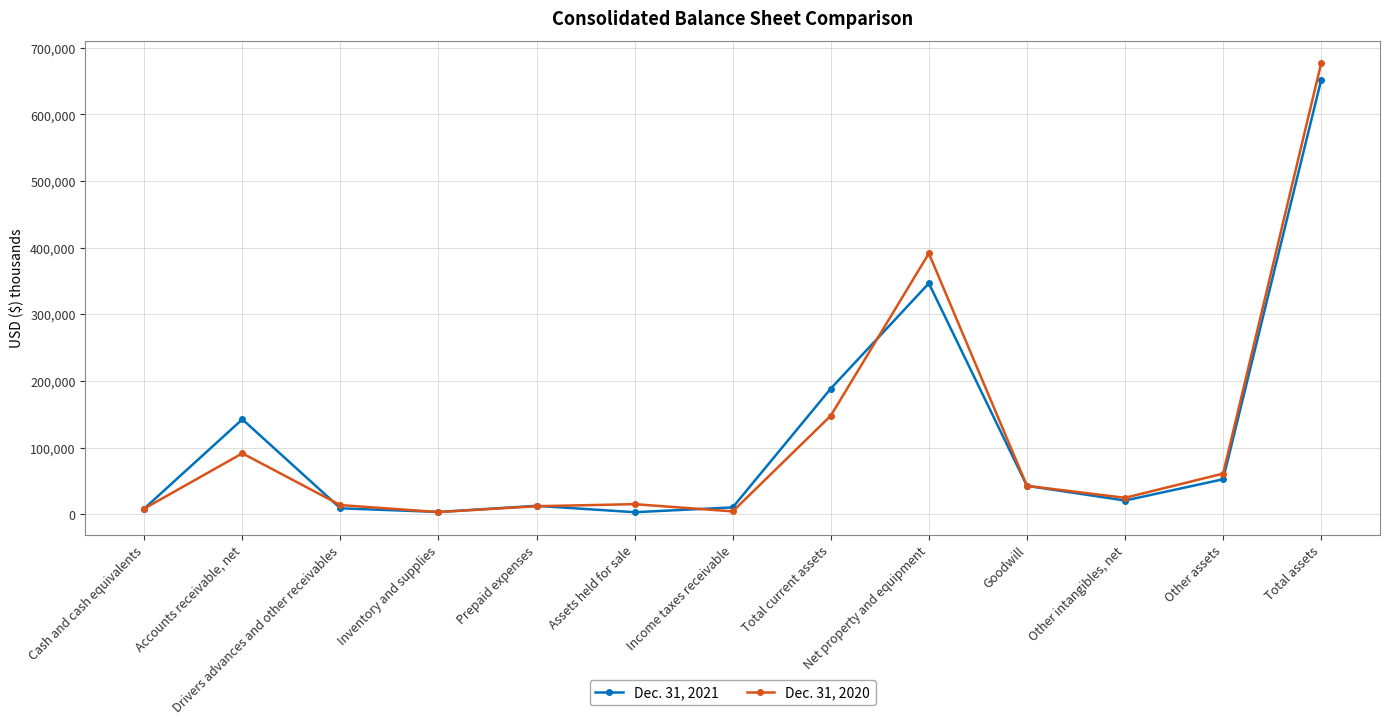

Which category has the highest value in the Dec. 31, 2021 series?

Total assets